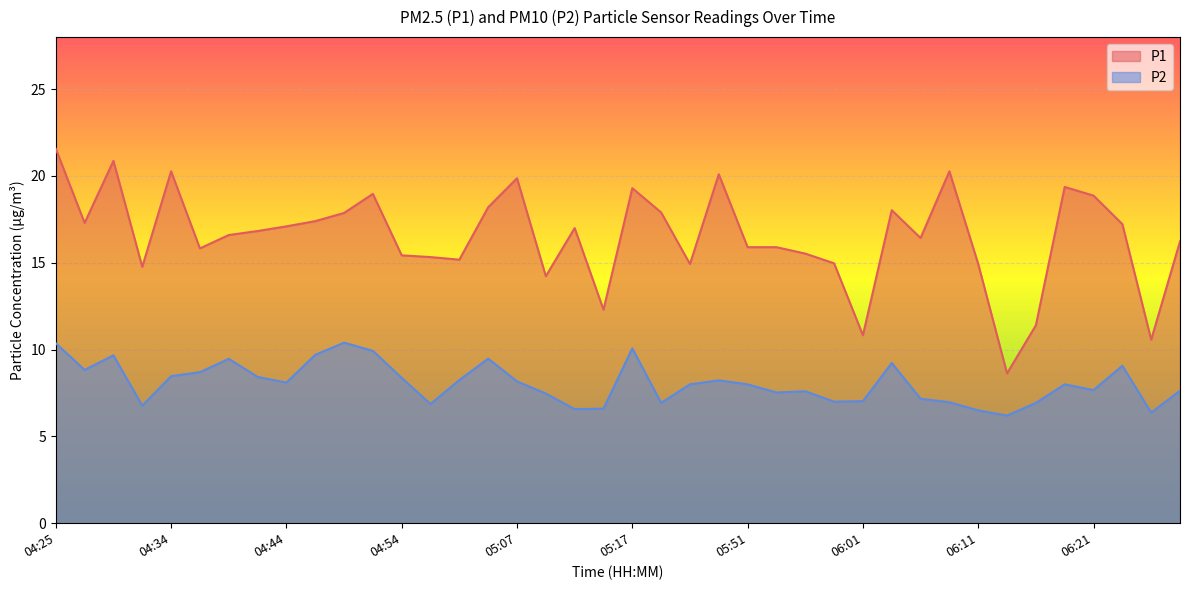

What is the sum of the P2 values at 06:21 and 05:44?

14.6